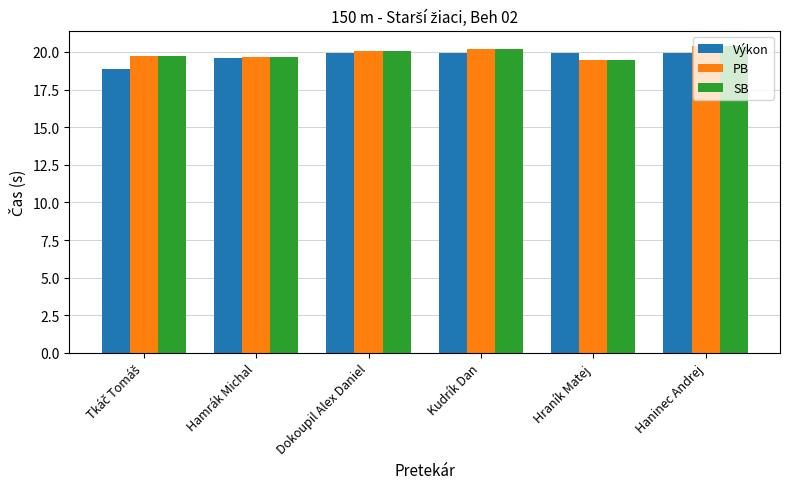

What is the minimum value shown in the chart?

18.9